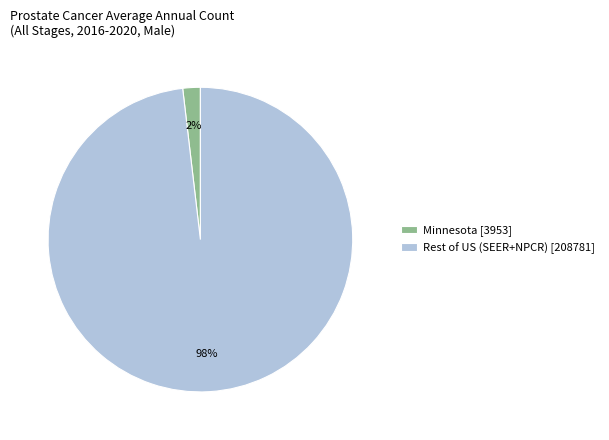

To the nearest percent, what is the average slice percentage?

50%